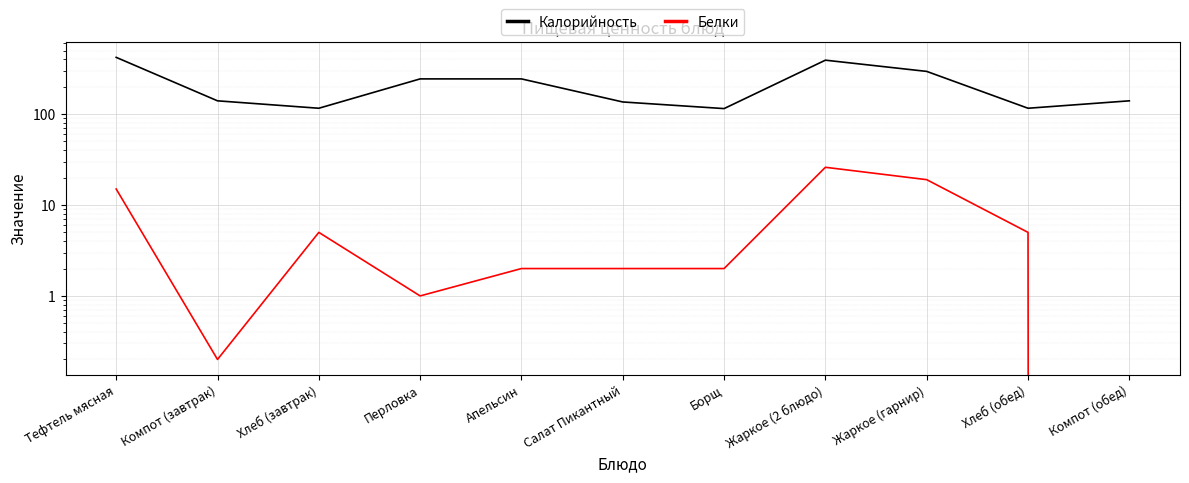

At how many categories does at least one series exceed 266?

3